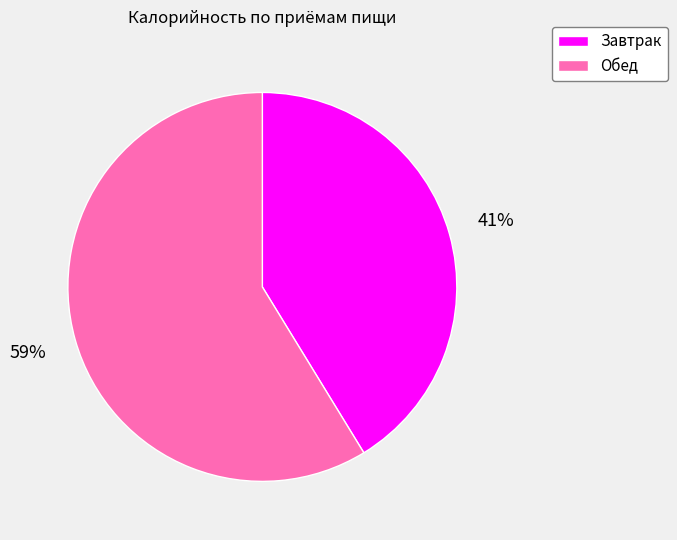

Which slice represents more than half of the pie?

Обед